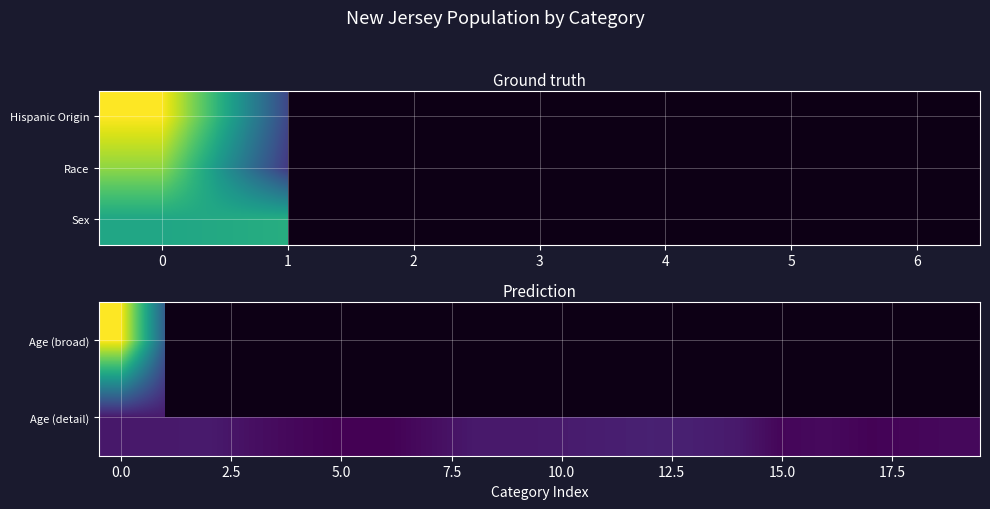

Is it true that the value at 65 and 66 years is 149028?

True